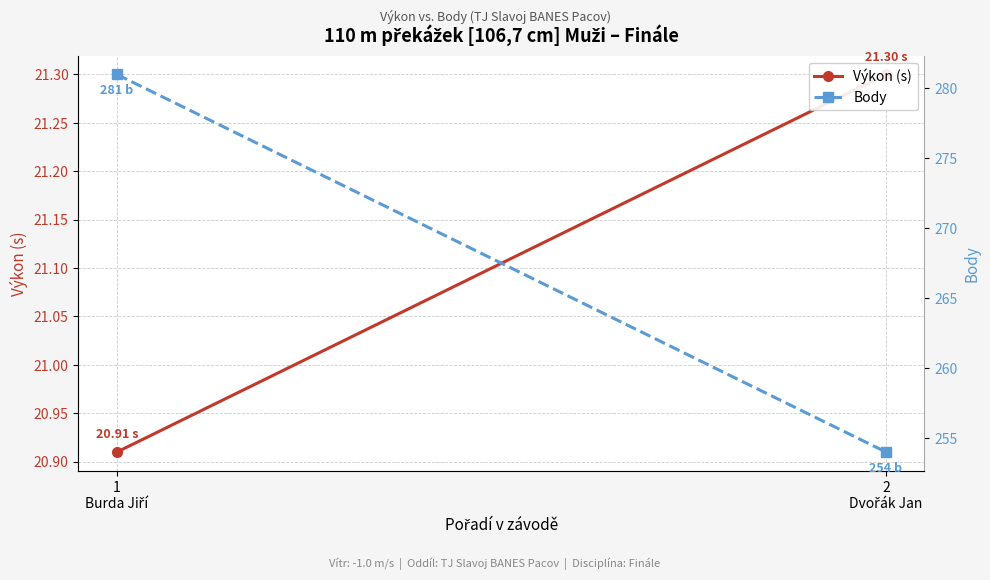

What is the sum of all Body values?

535.0